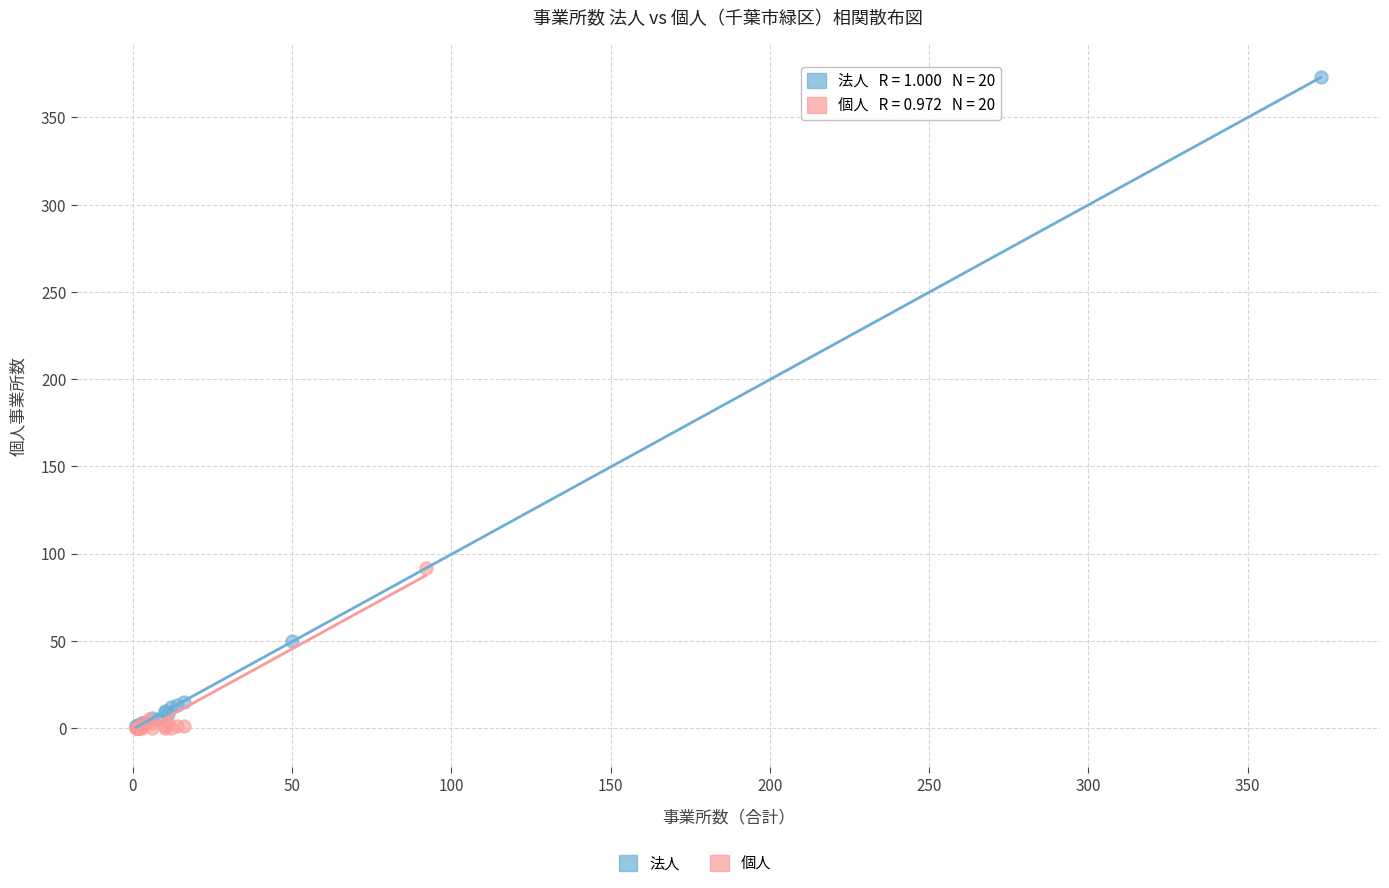

Which series has the largest Y range (max minus min)?

法人